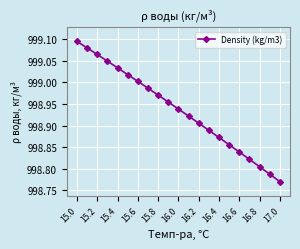

True or false: there are more than 0 points higher than both neighbors.

False